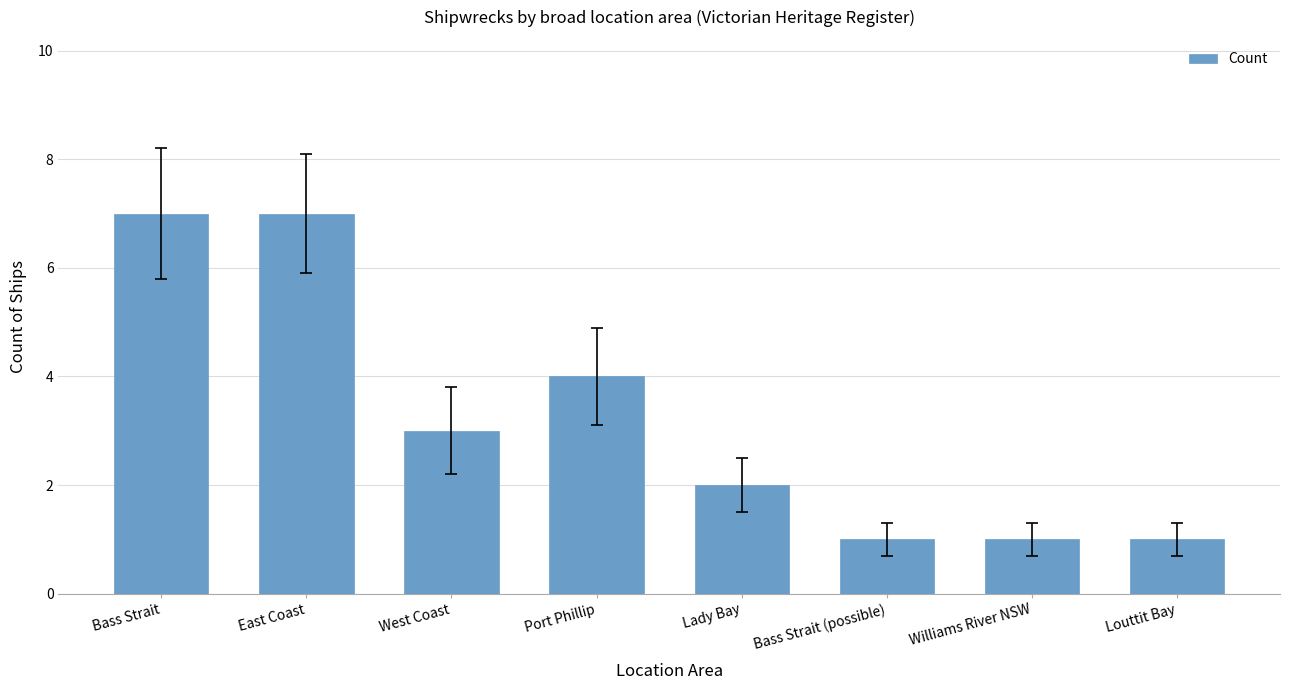

Is it true that the value at Port Phillip is 4?

True